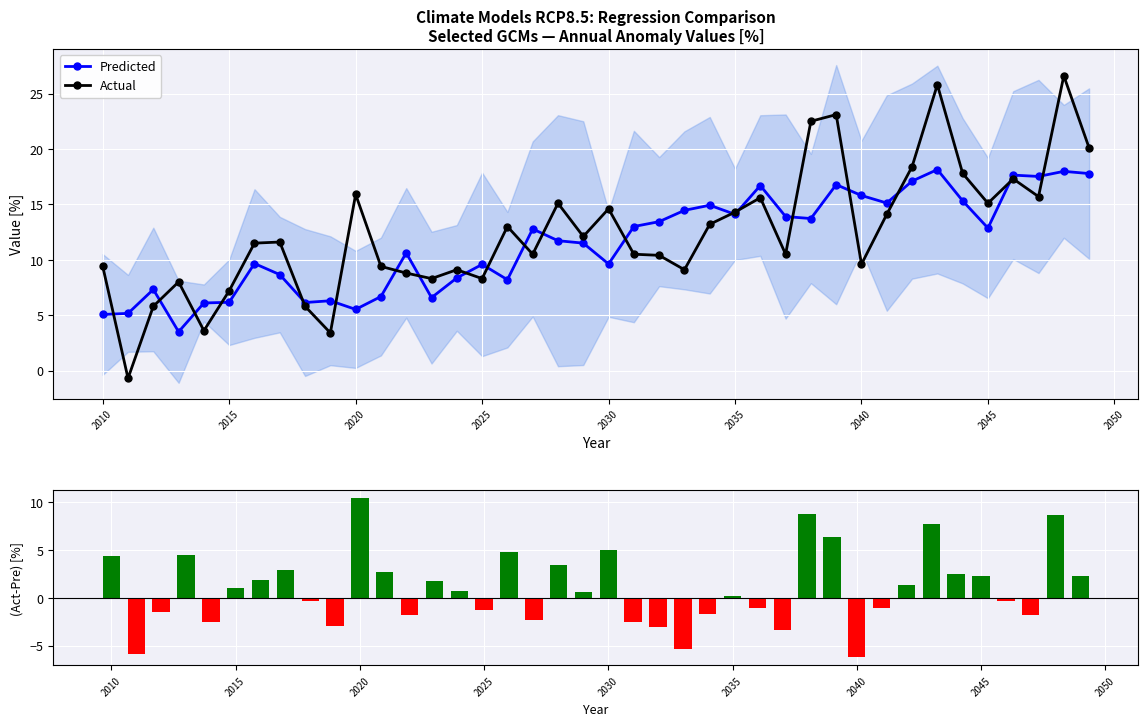

Reading right to left, what are all the values shown in this chart?

Predicted: 17.8	18.0	17.5	17.6	12.9	15.3	18.1	17.1	15.1	15.8	16.8	13.7	13.9	16.7	14.1	14.9	14.5	13.4	13.0	9.6	11.5	11.7	12.8	8.2	9.6	8.4	6.6	10.6	6.7	5.5	6.3	6.1	8.7	9.7	6.2	6.1	3.5	7.3	5.2	5.1
Actual: 20.1	26.6	15.7	17.3	15.1	17.8	25.8	18.4	14.1	9.6	23.1	22.5	10.5	15.6	14.3	13.2	9.1	10.4	10.5	14.6	12.1	15.1	10.5	13.0	8.3	9.1	8.3	8.8	9.4	15.9	3.4	5.8	11.6	11.5	7.2	3.6	8.0	5.8	-0.7	9.4
(Actual-Pred): 2.3	8.6	-1.8	-0.3	2.2	2.5	7.7	1.3	-1.0	-6.2	6.3	8.8	-3.4	-1.1	0.2	-1.7	-5.4	-3.0	-2.5	5.0	0.6	3.4	-2.3	4.8	-1.3	0.7	1.7	-1.8	2.7	10.4	-2.9	-0.3	2.9	1.8	1.0	-2.5	4.5	-1.5	-5.9	4.3